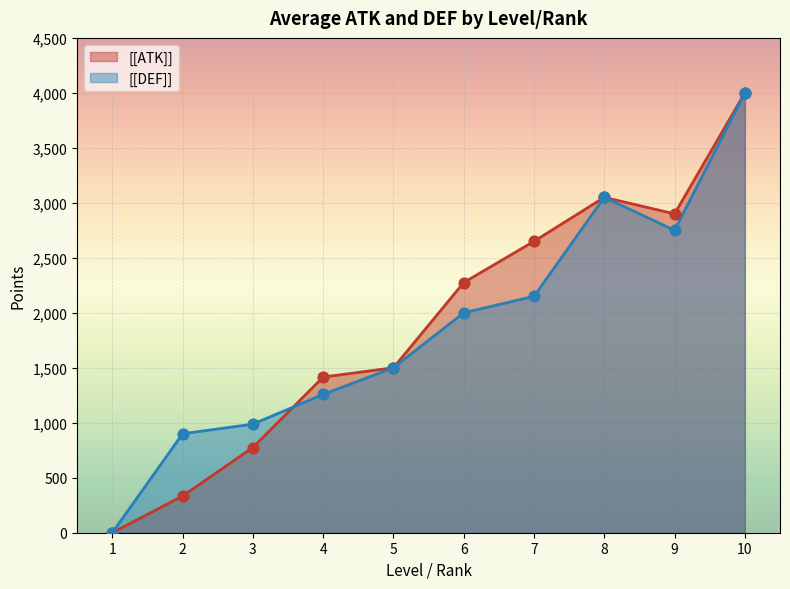

Which series reaches the minimum Y coordinate?

[[ATK]]